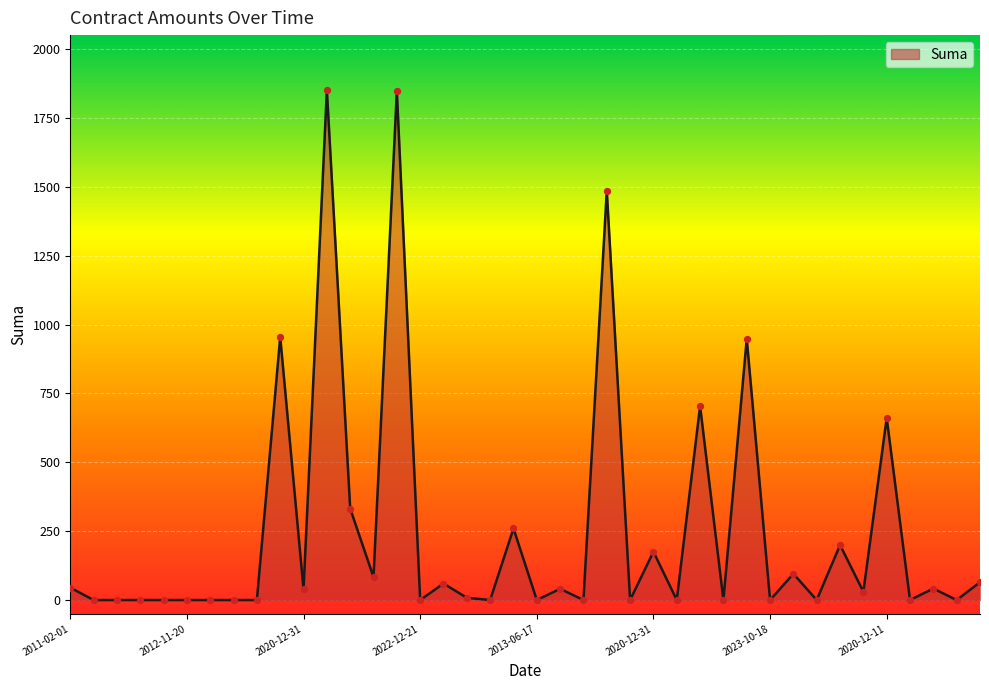

What is the difference between the maximum and minimum values?

1850.6